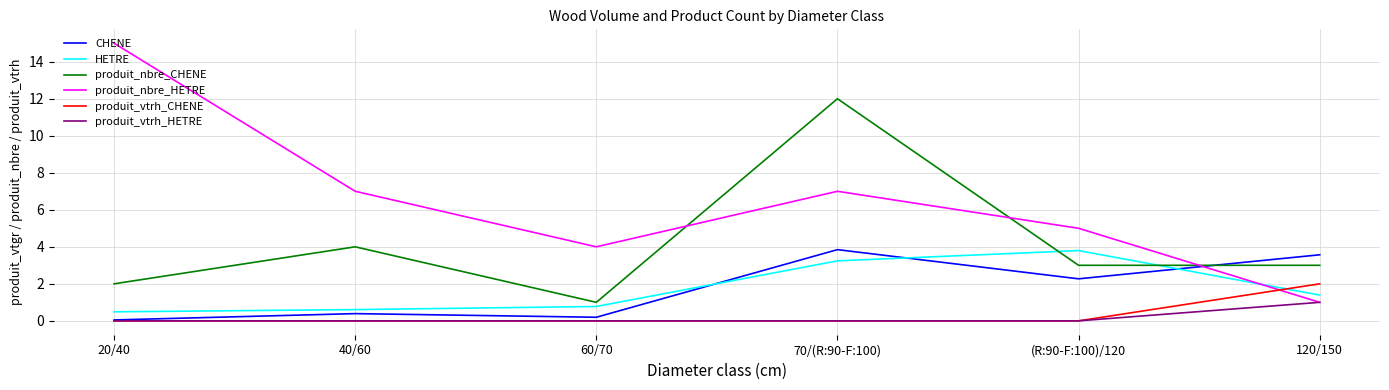

Does the chart display data point markers on the line(s)?

No